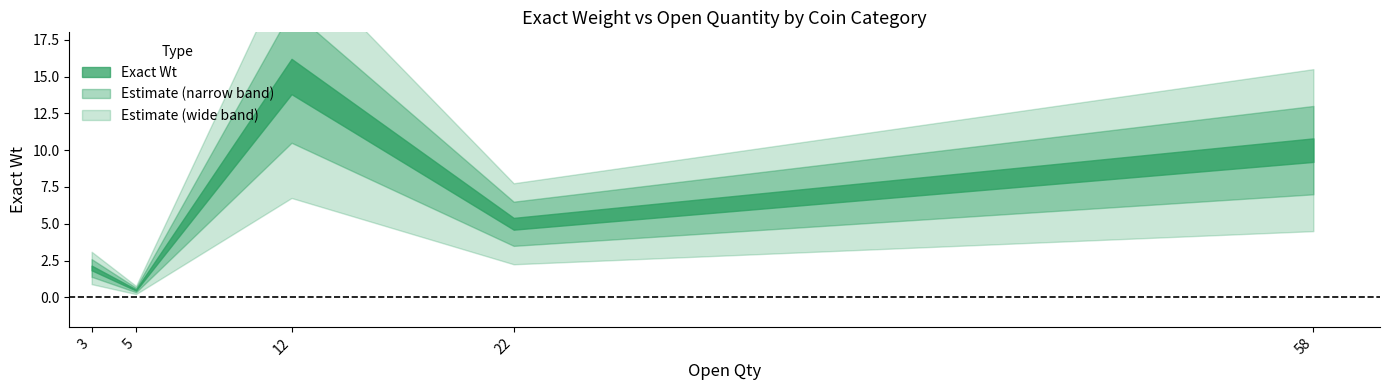

What is the difference between the values at 5 and 12?

14.5